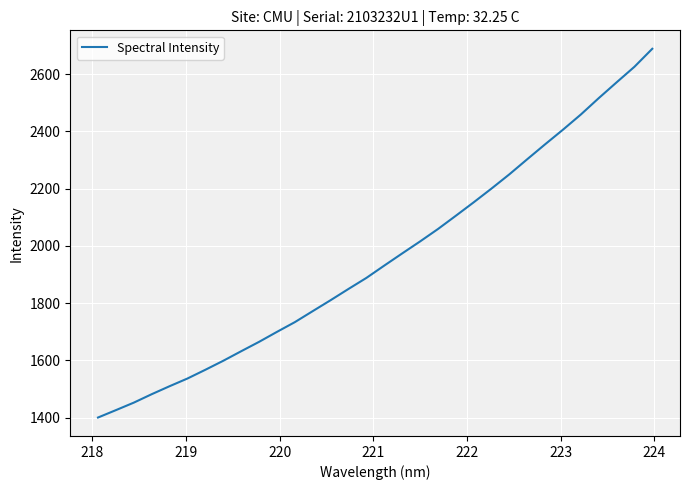

Does the chart display data point markers on the line(s)?

No